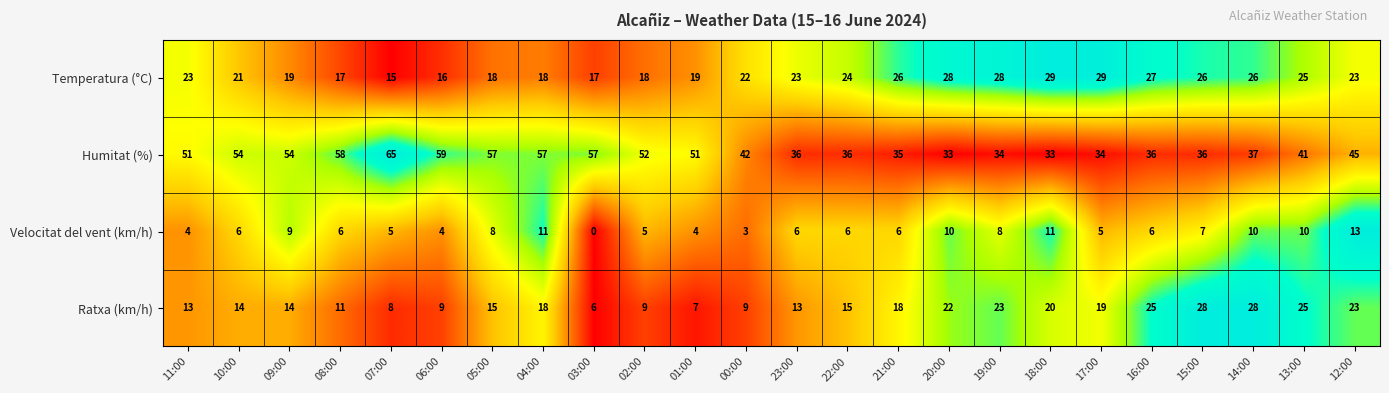

What is the spread (max minus min) of values at 08:00?

52